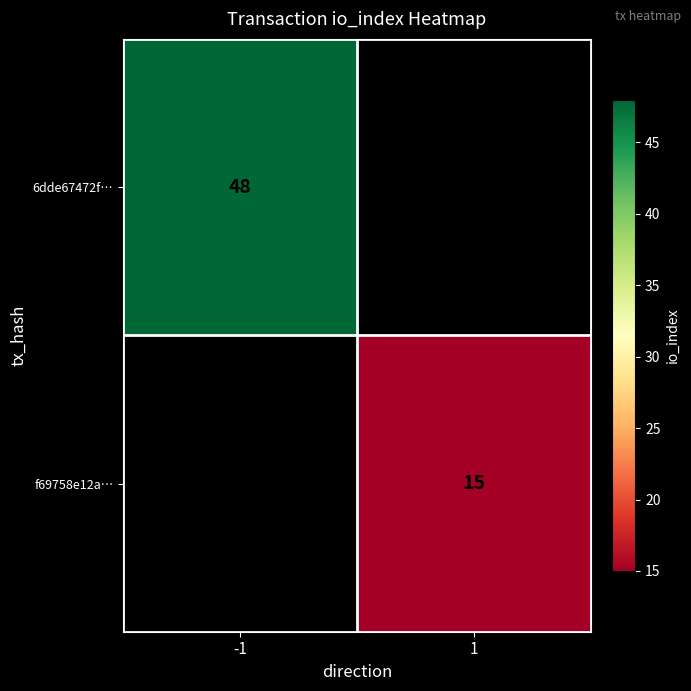

Is it true that f69758e12a… equals 15 at 1?

True